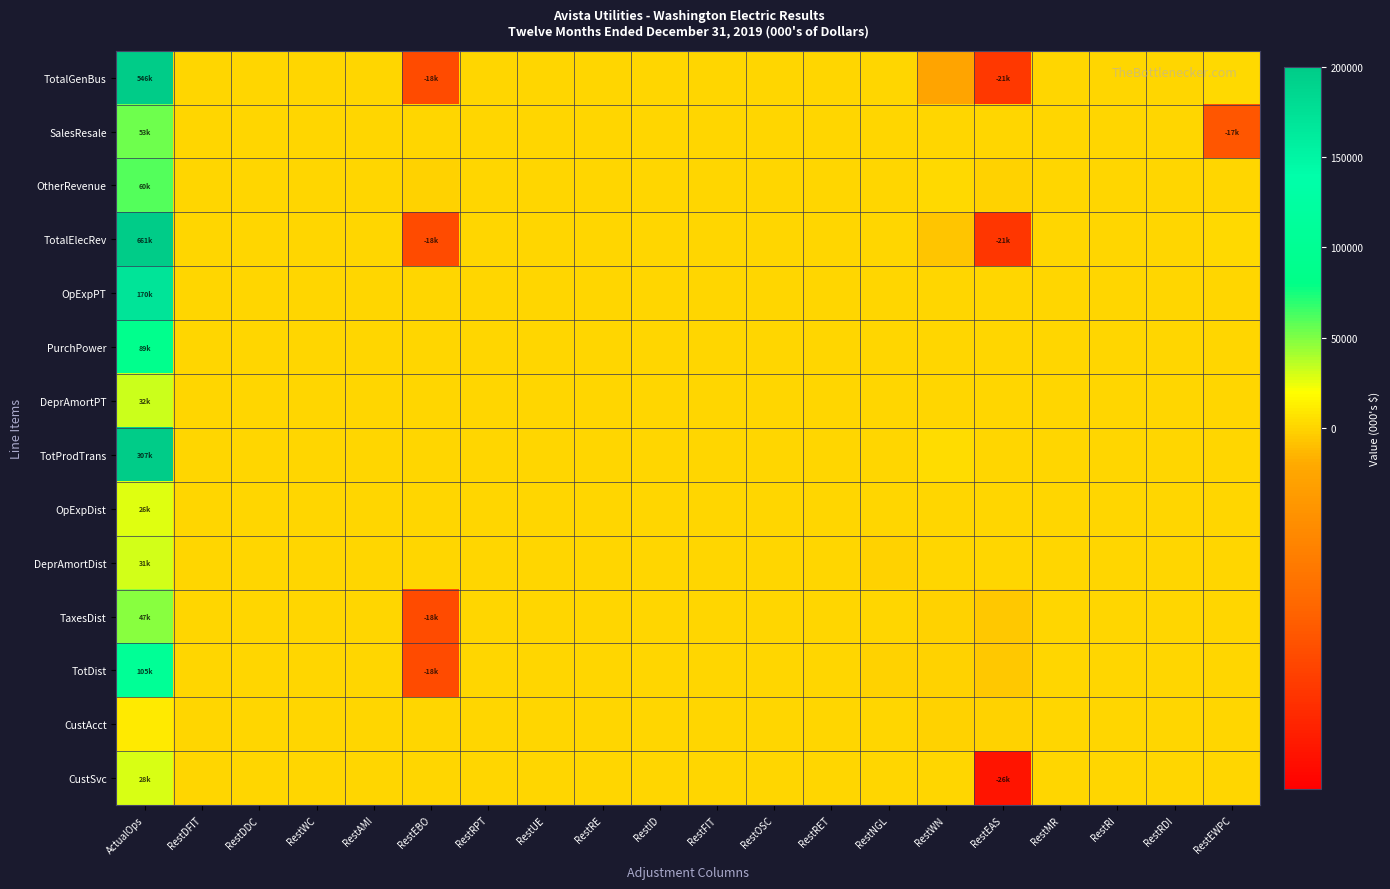

At RestRPT, list the series in order from largest to smallest.

TaxesDist, TotDist, TotProdTrans, TotalGenBus, SalesResale, OtherRevenue, TotalElecRev, OpExpPT, PurchPower, DeprAmortPT, OpExpDist, DeprAmortDist, CustAcct, CustSvc